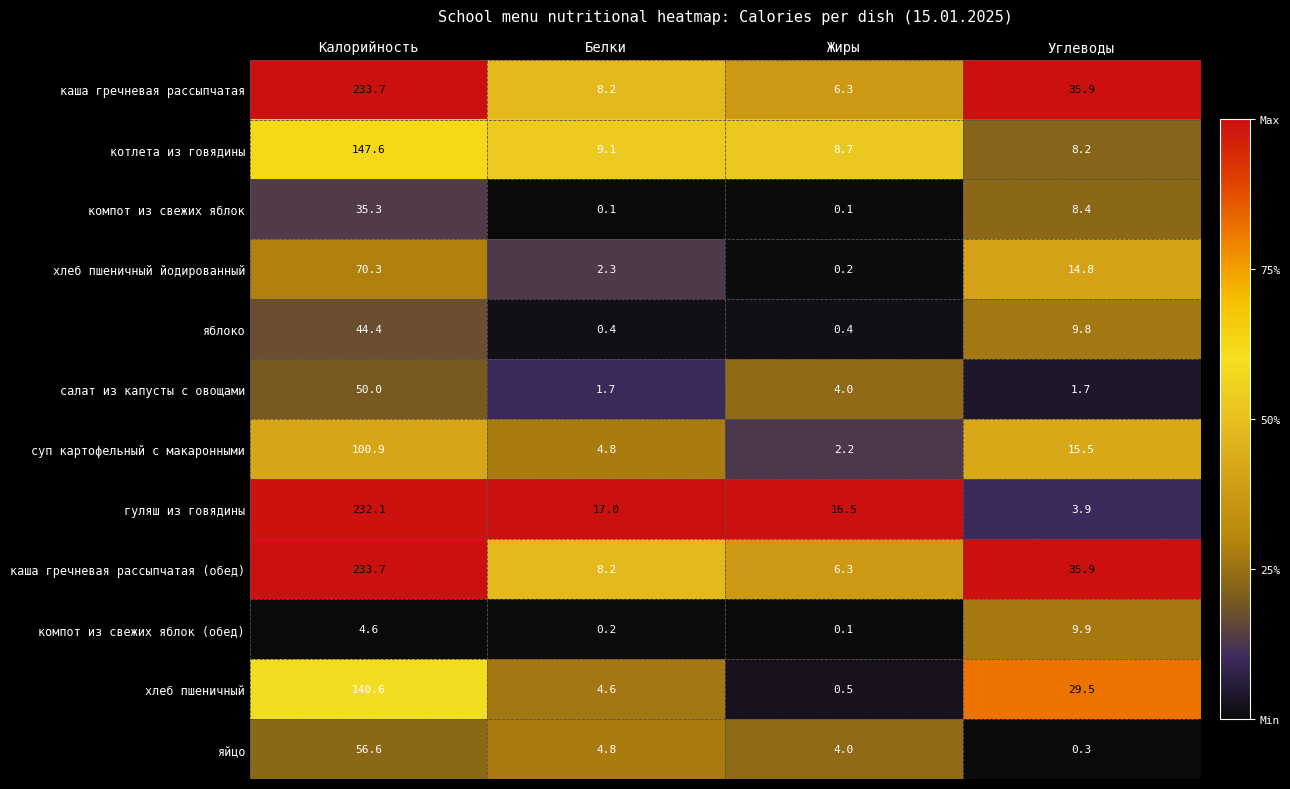

Which series has the largest range (max minus min)?

гуляш из говядины